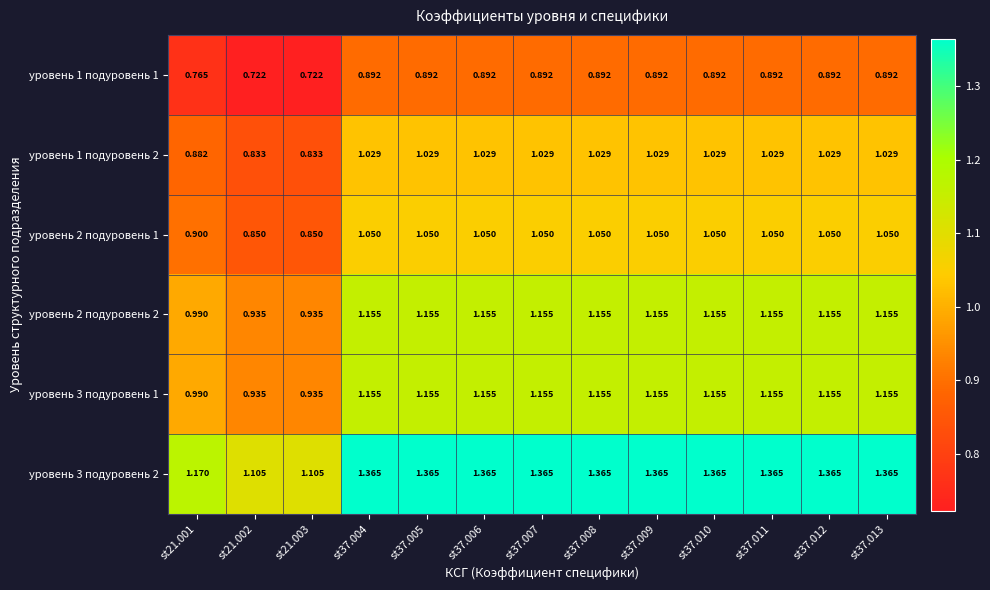

How many series are shown in this chart?

6